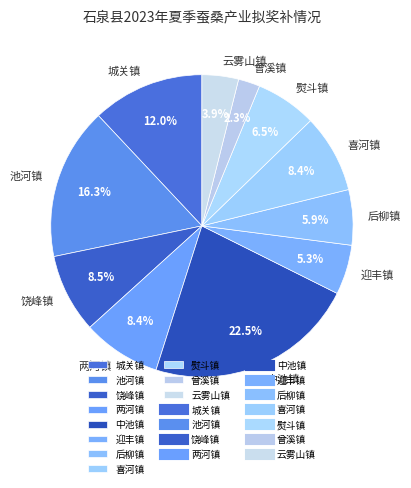

Is there any slice that represents more than half of the pie?

No